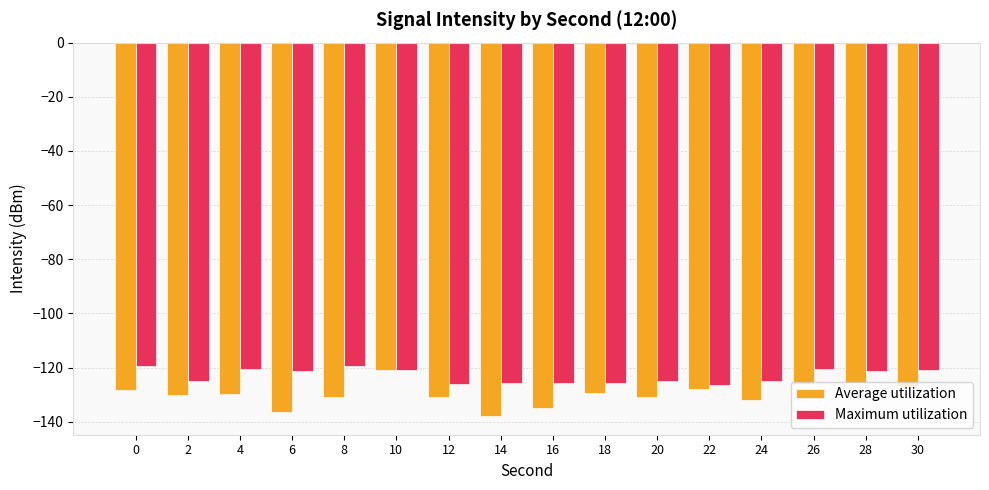

Rank the series by their average value, from lowest to highest.

Average utilization, Maximum utilization